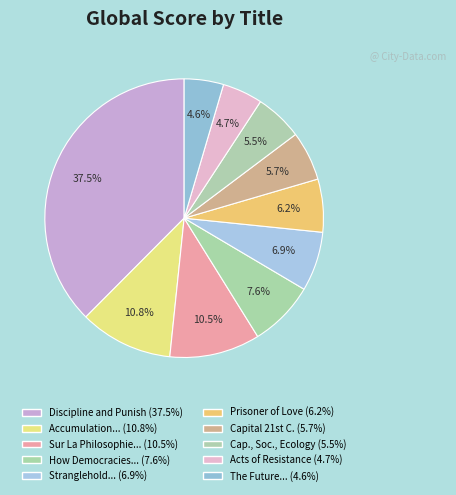

How many segments does this pie chart have?

10